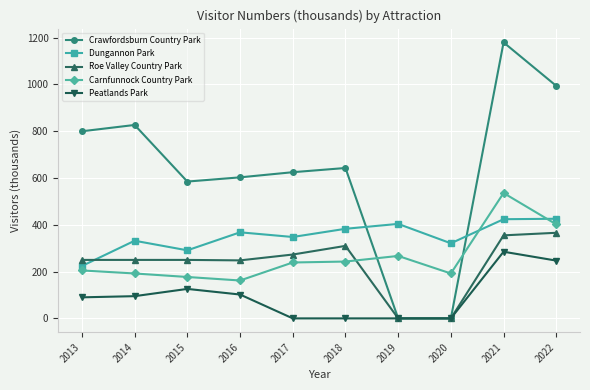

List the series in order of their peak value, highest first.

Crawfordsburn Country Park, Carnfunnock Country Park, Dungannon Park, Roe Valley Country Park, Peatlands Park